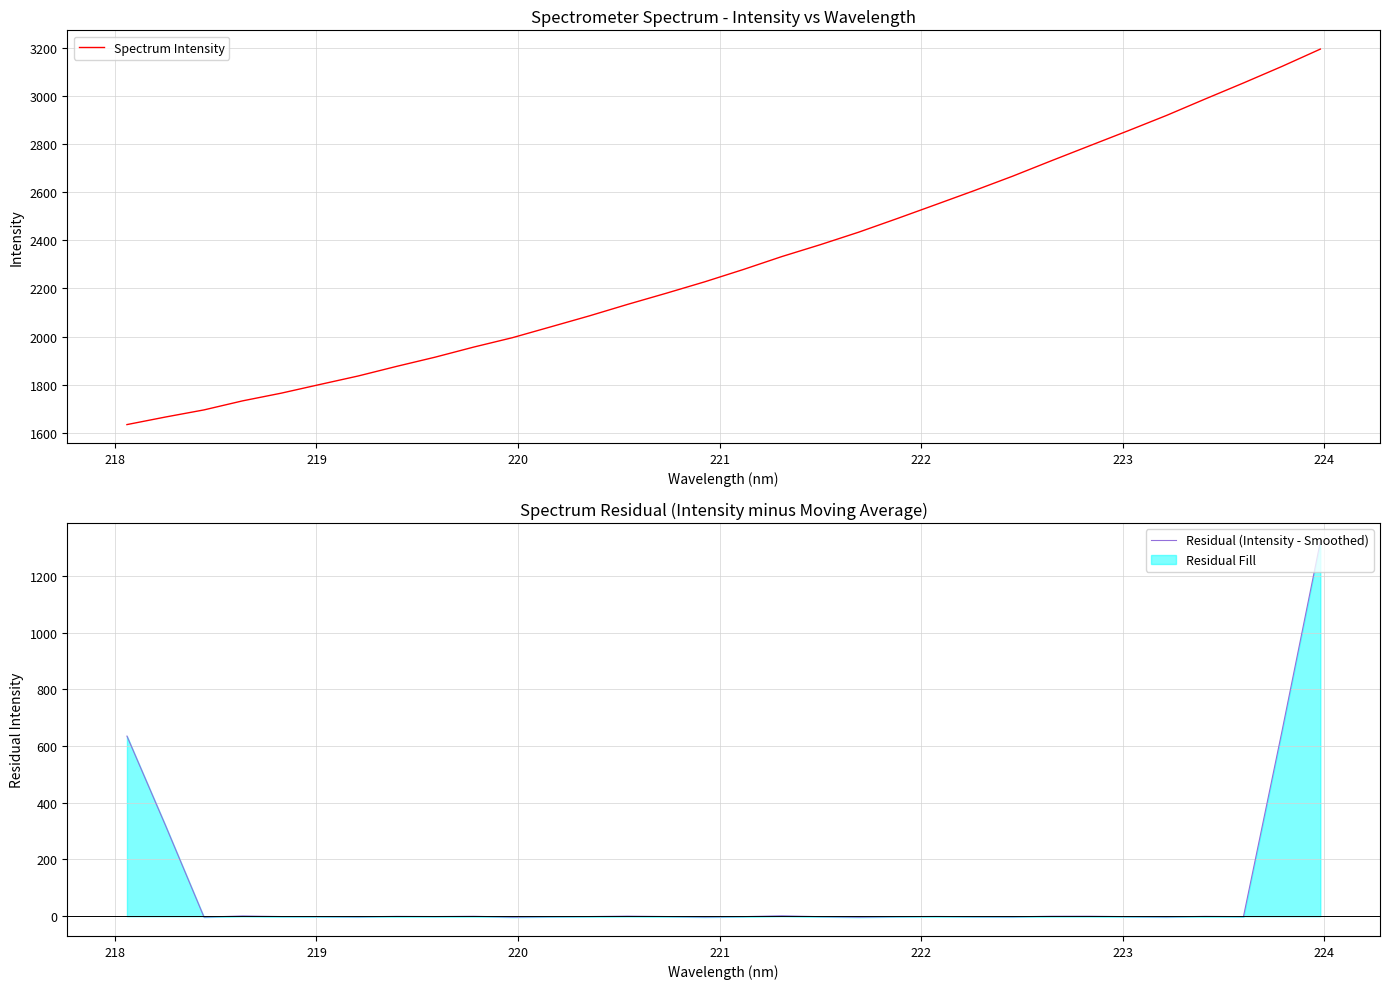

The Spectrum Intensity series shows 4483.9 at 21. True or false?

False